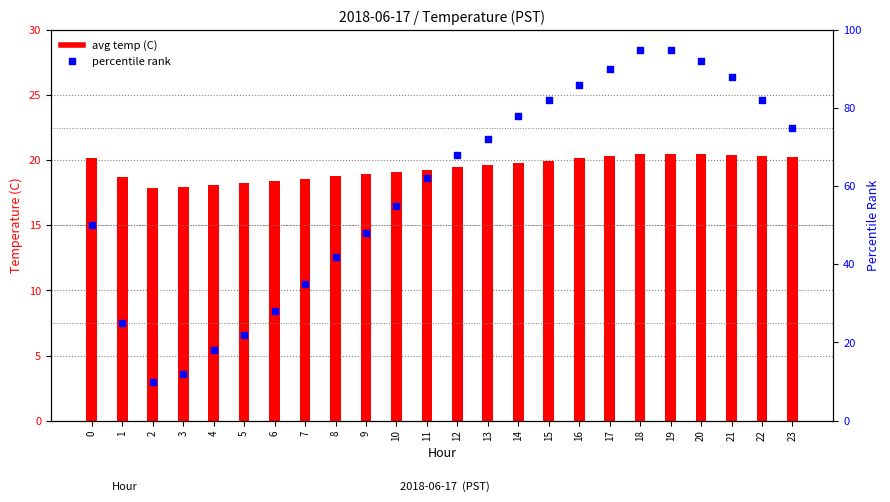

Which series has the largest total across all categories?

percentile rank